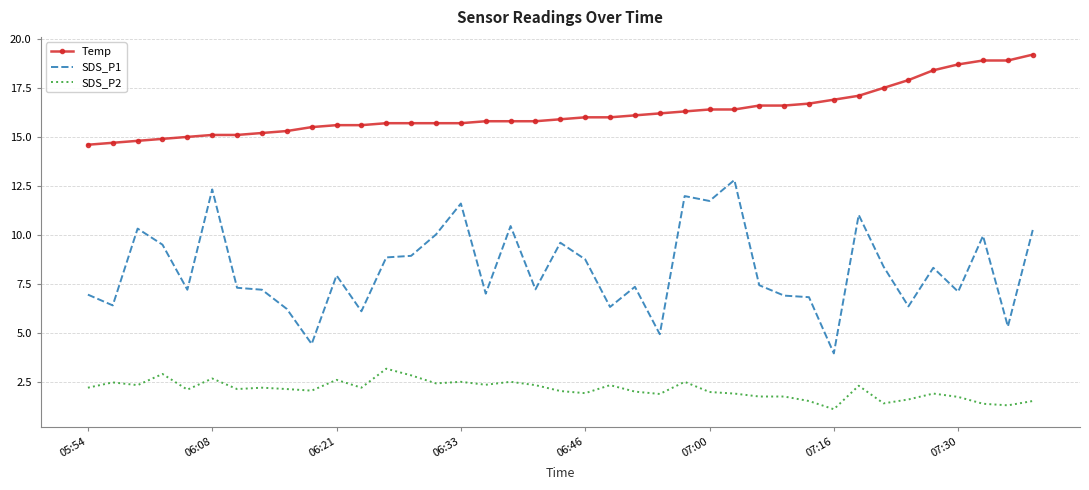

List the series in order of their overall mean, lowest first.

SDS_P2, SDS_P1, Temp